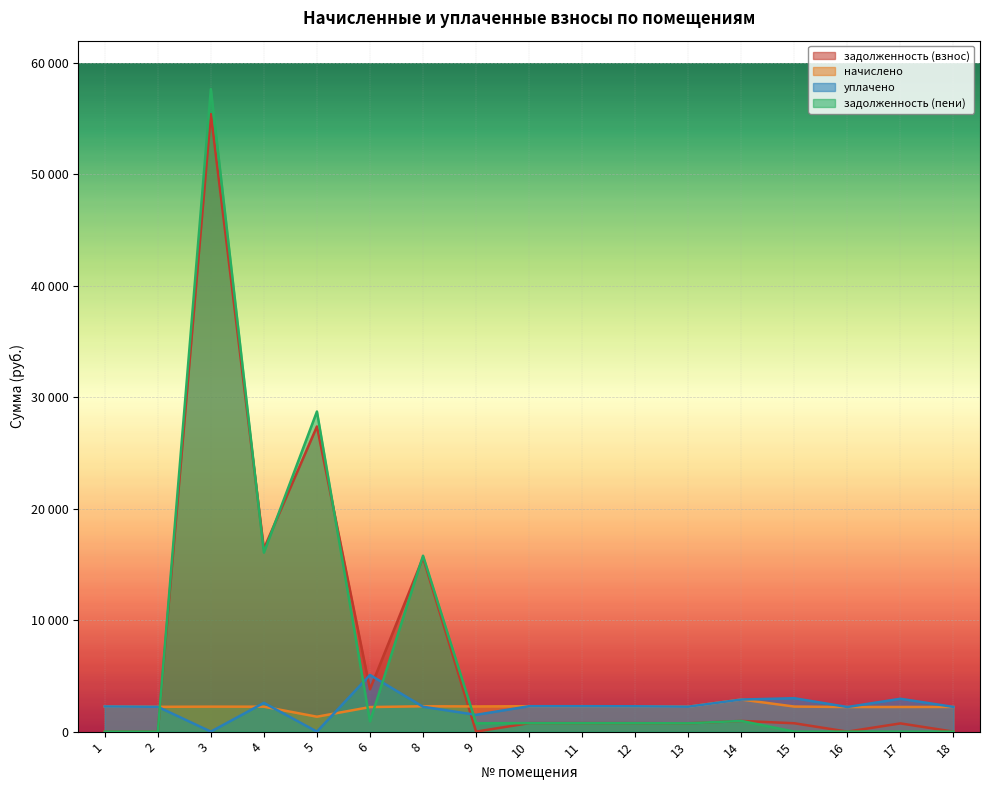

What is the sum of all задолженность (пени) values?

123889.7